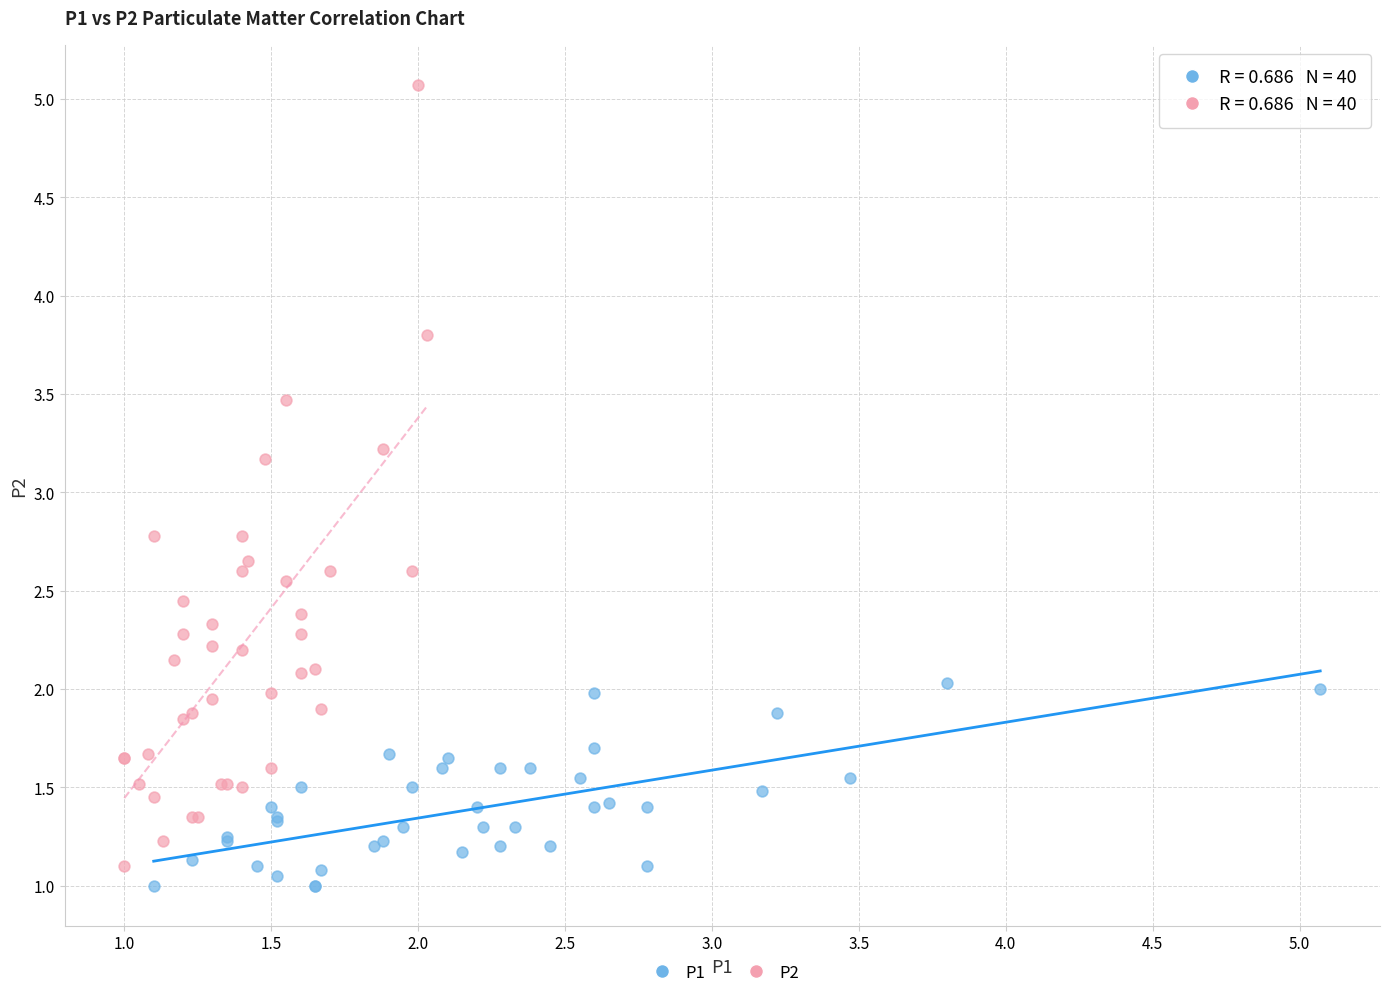

Which series has the widest spread of Y values?

P2